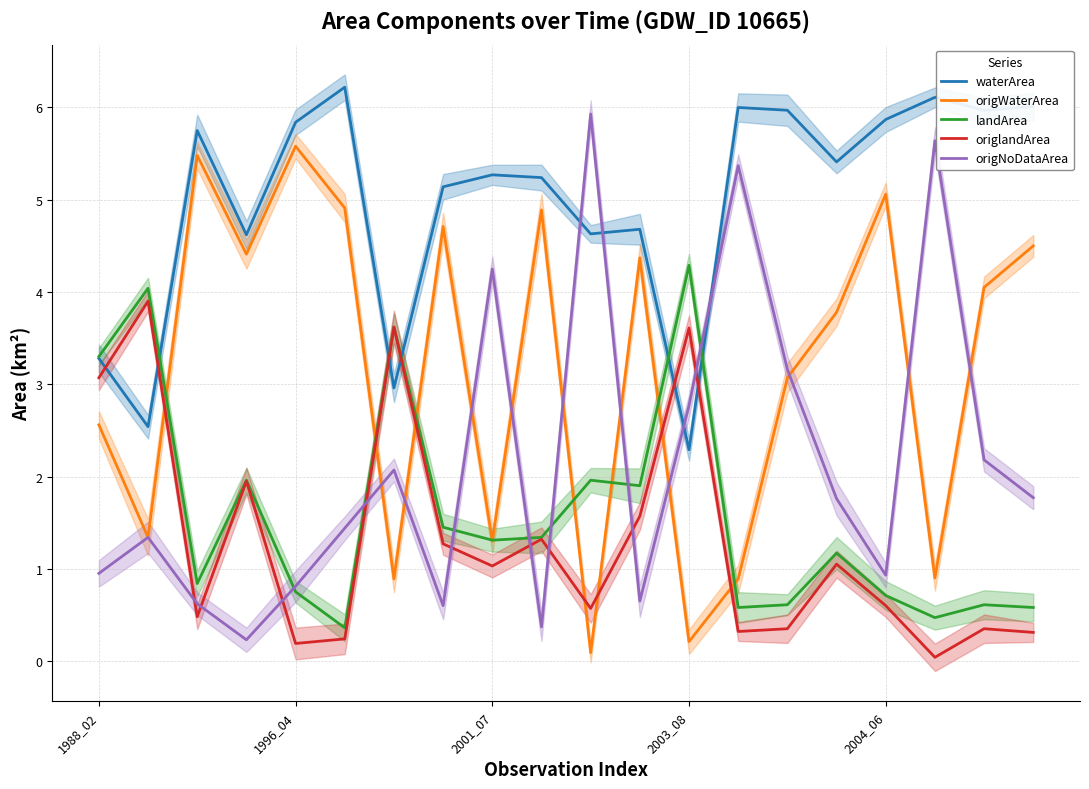

Does the chart display data point markers on the line(s)?

No